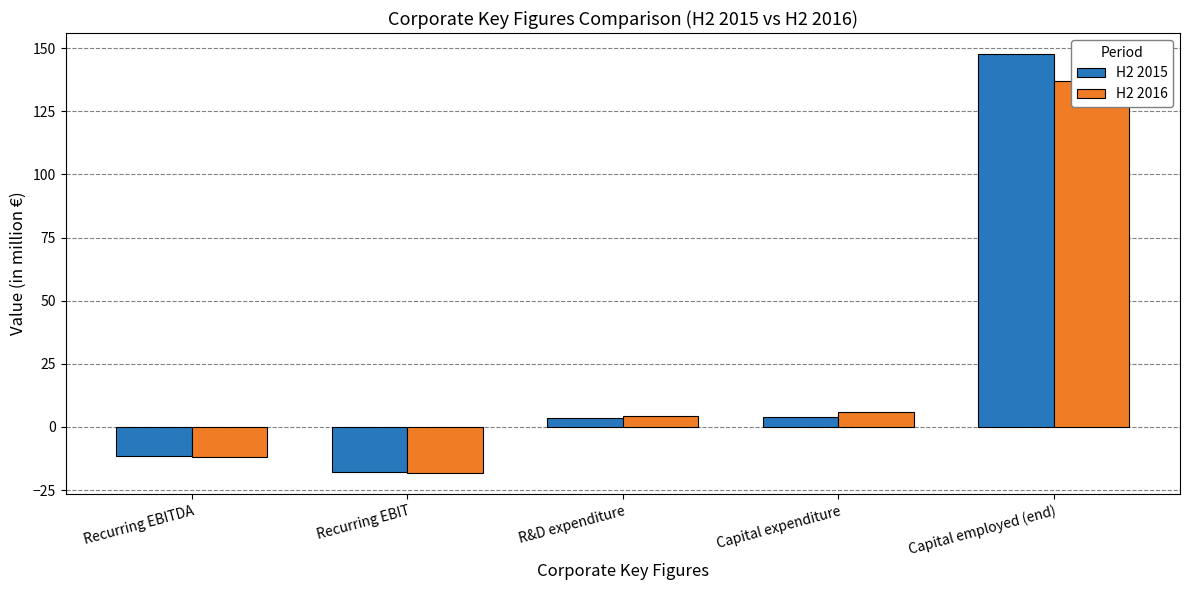

Reading left to right, extract all data points from this chart.

H2 2015: Recurring EBITDA=-11.6	Recurring EBIT=-18.0	R&D expenditure=3.5	Capital expenditure=4.1	Capital employed (end)=147.7
H2 2016: Recurring EBITDA=-12.0	Recurring EBIT=-18.3	R&D expenditure=4.5	Capital expenditure=6.0	Capital employed (end)=137.0